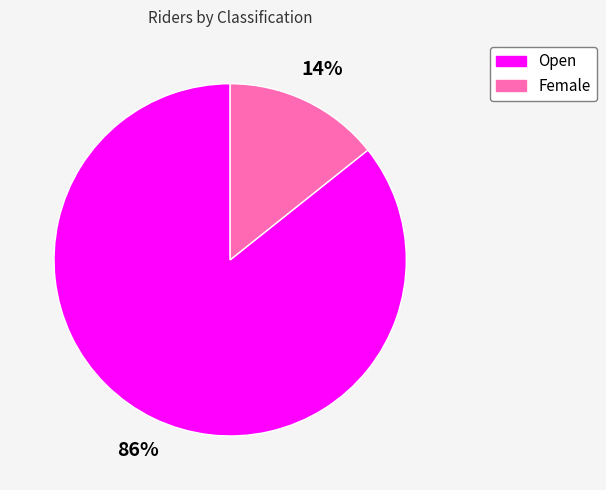

To the nearest percent, what is the average slice percentage?

50%